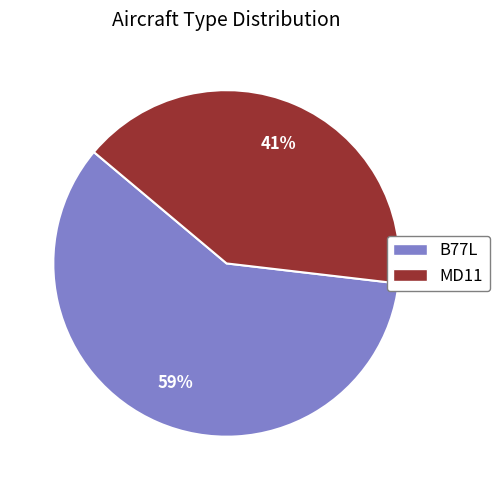

Which has a higher value, B77L or MD11?

B77L